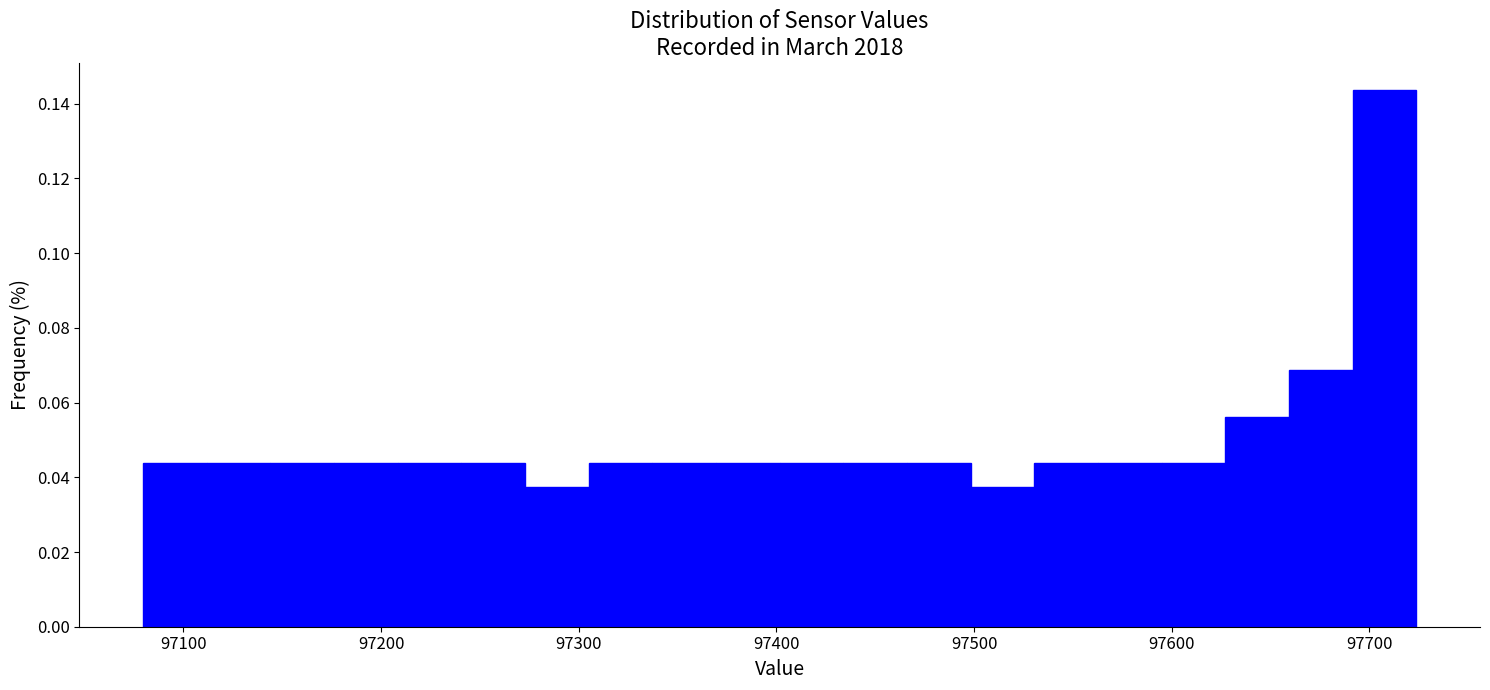

Around what value on the x-axis is the tallest bar? Give the approximate position of its centre, as read against the axis.

97710